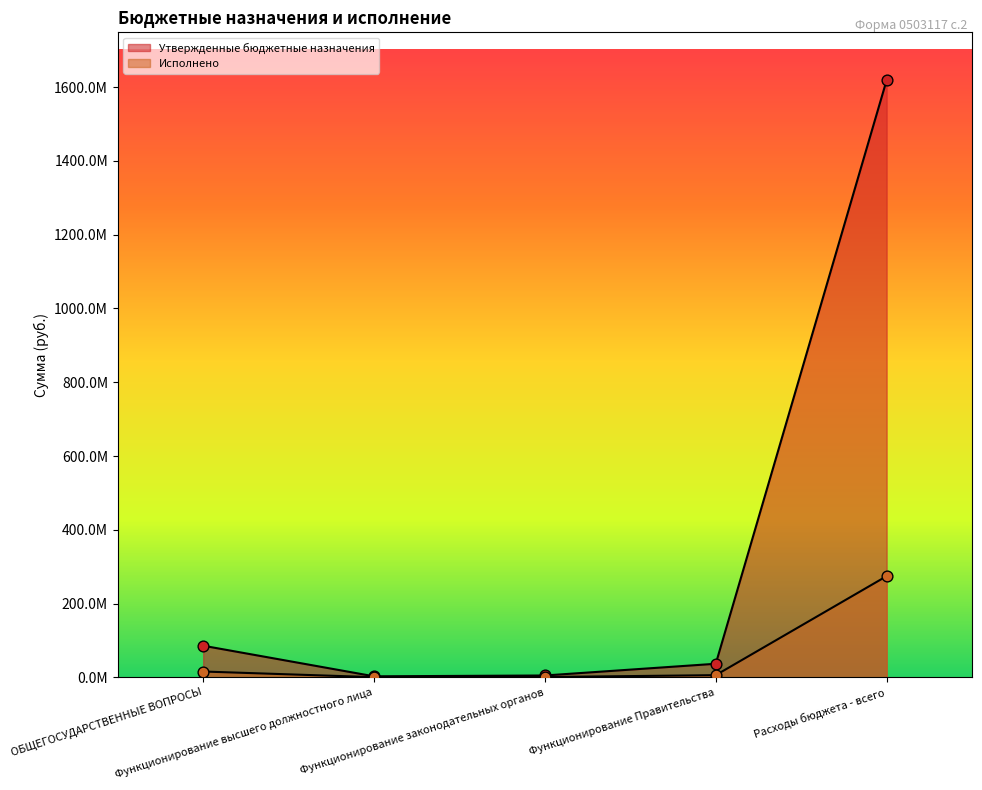

Which series has the largest Y range (max minus min)?

Утвержденные бюджетные назначения